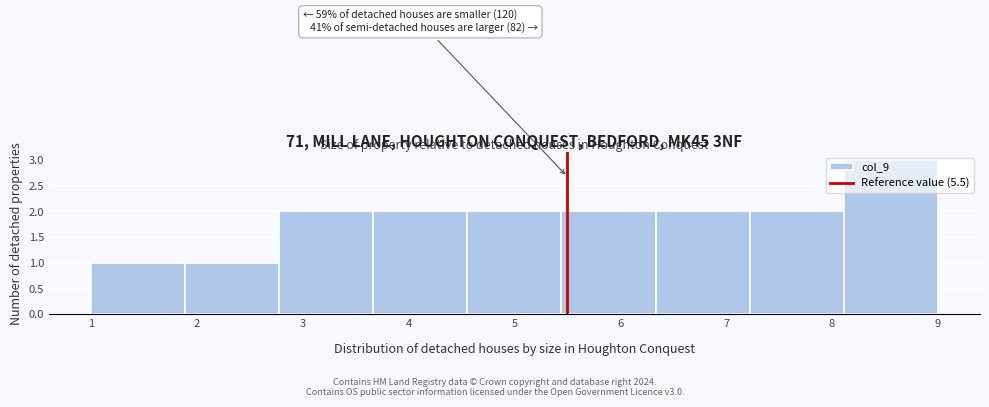

Which range on the x-axis has the tallest bar?

8.1 to 9.0